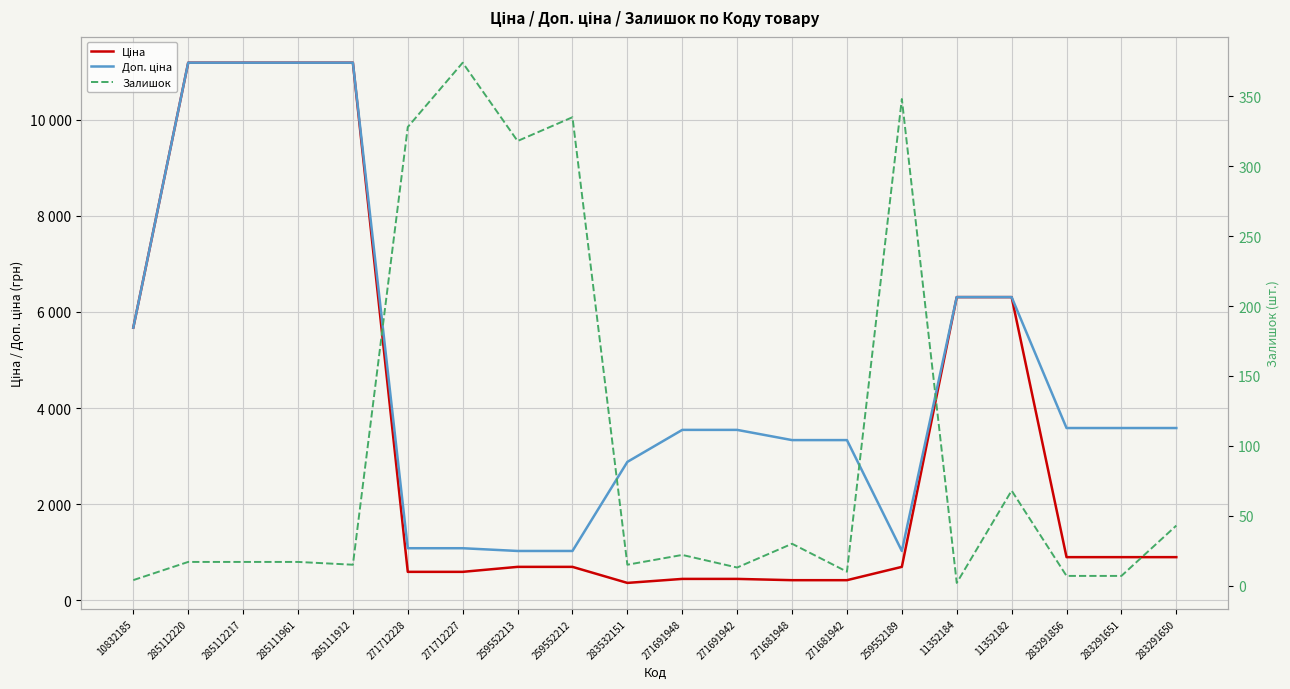

What position from the right is 259552212?

12